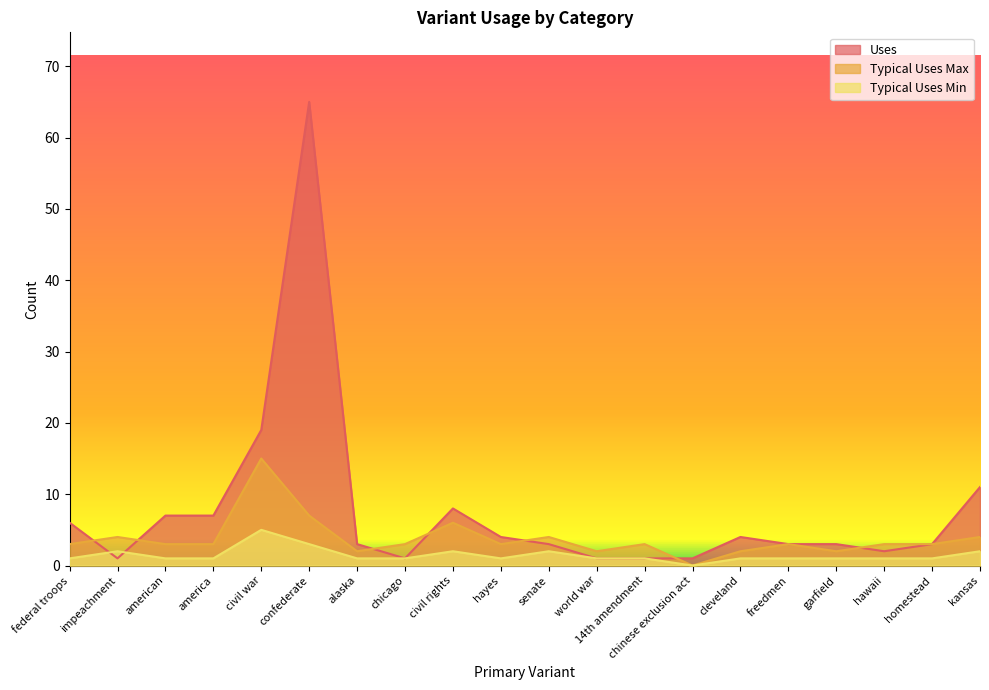

How many times do Uses and Typical Uses Min cross each other?

2